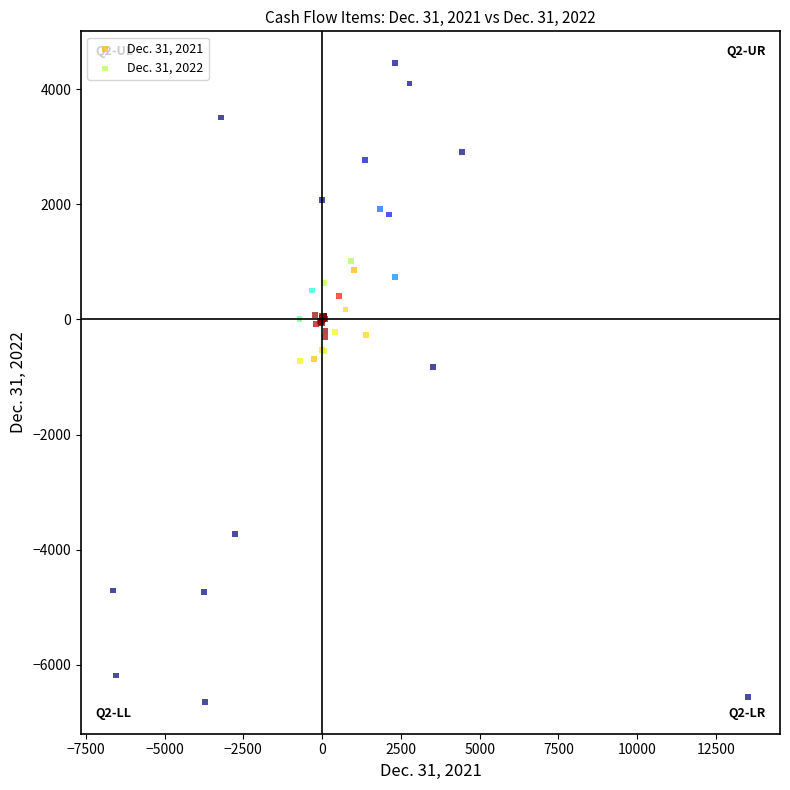

What are all the series names shown in the legend?

Dec. 31, 2021, Dec. 31, 2022